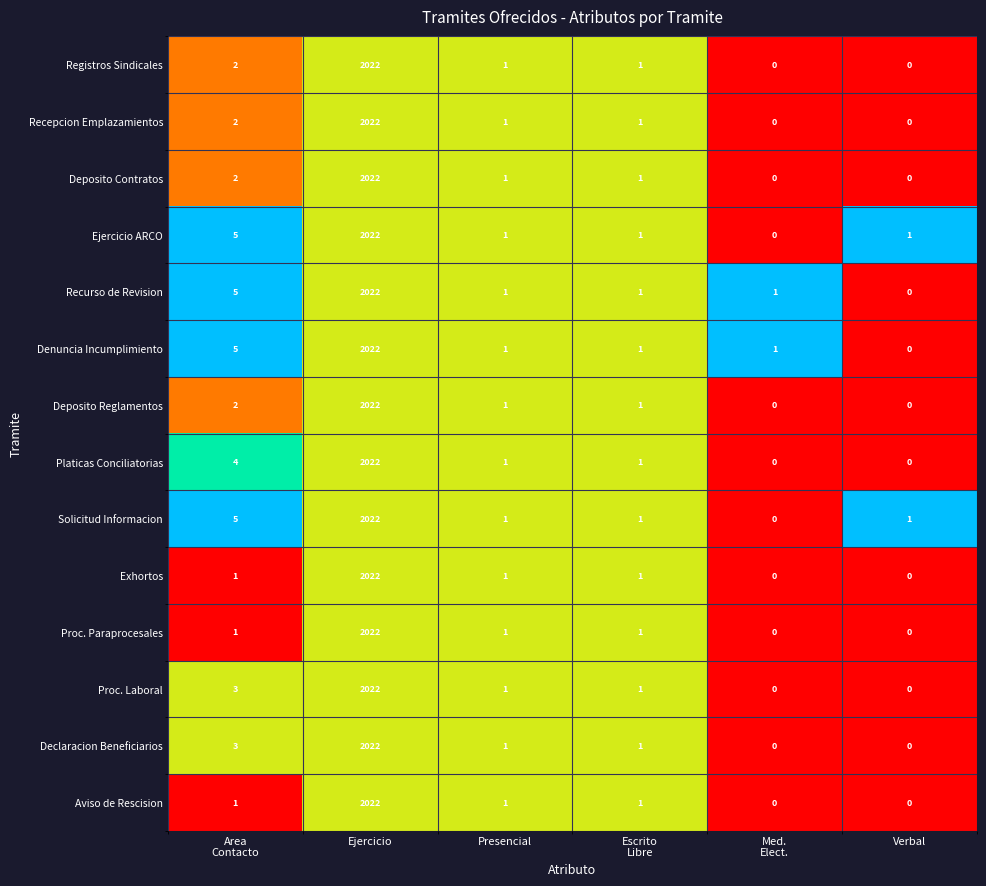

What value does the Proc. Laboral series have at Ejercicio, to the nearest 100?

2000